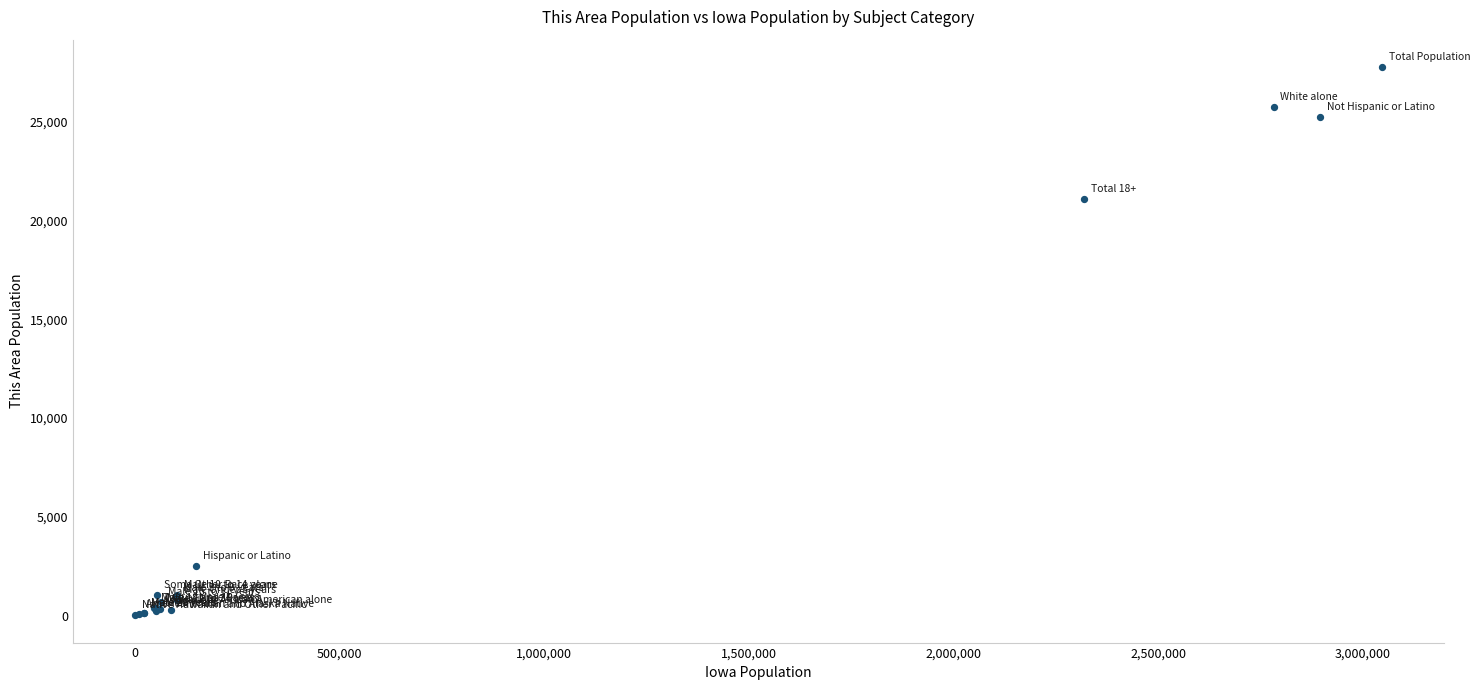

What Y value in the scatter plot is closest to 13891?

21109